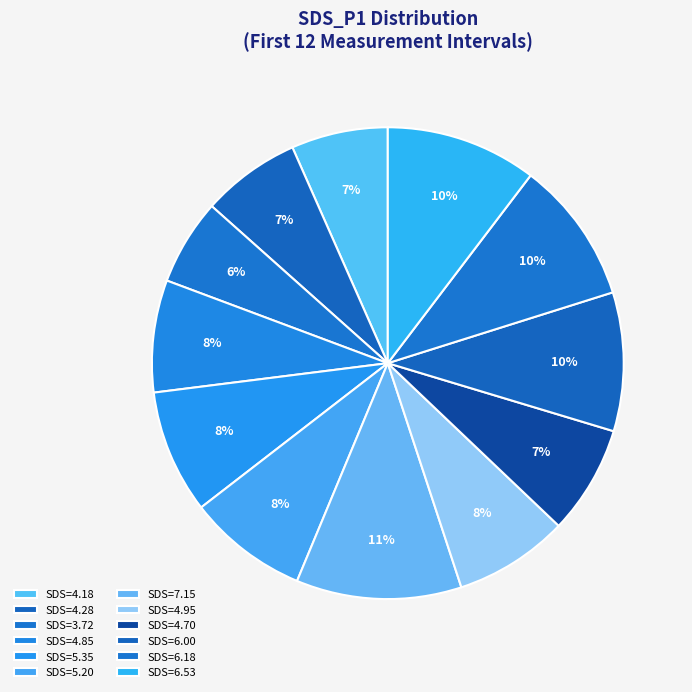

Count the number of slices in the pie.

12